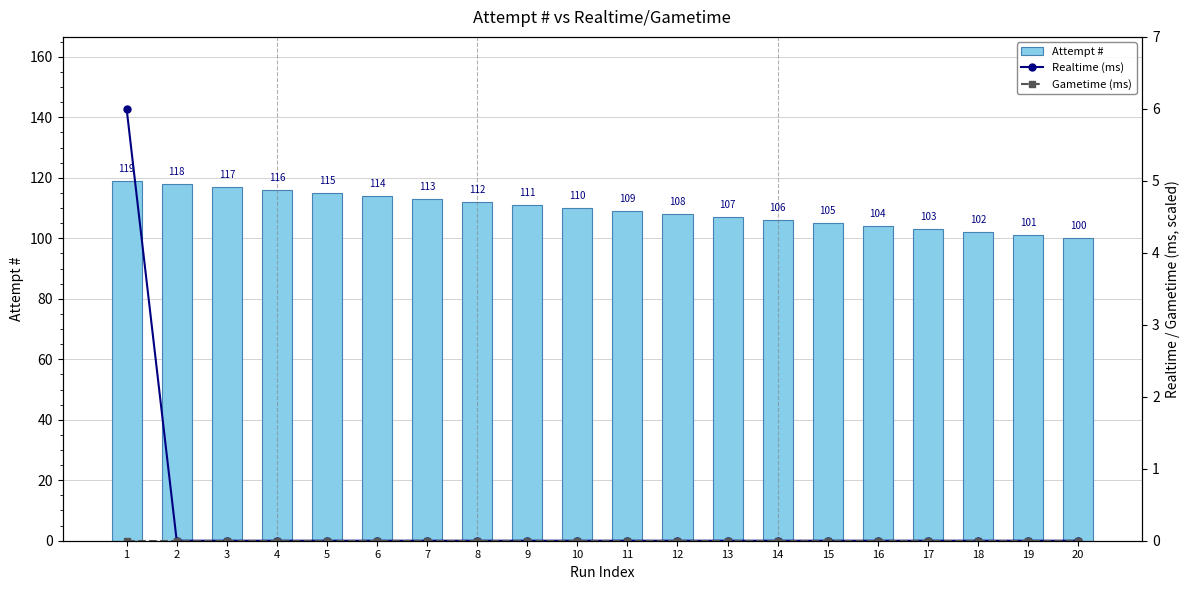

What is the total value across all series at 13?

107